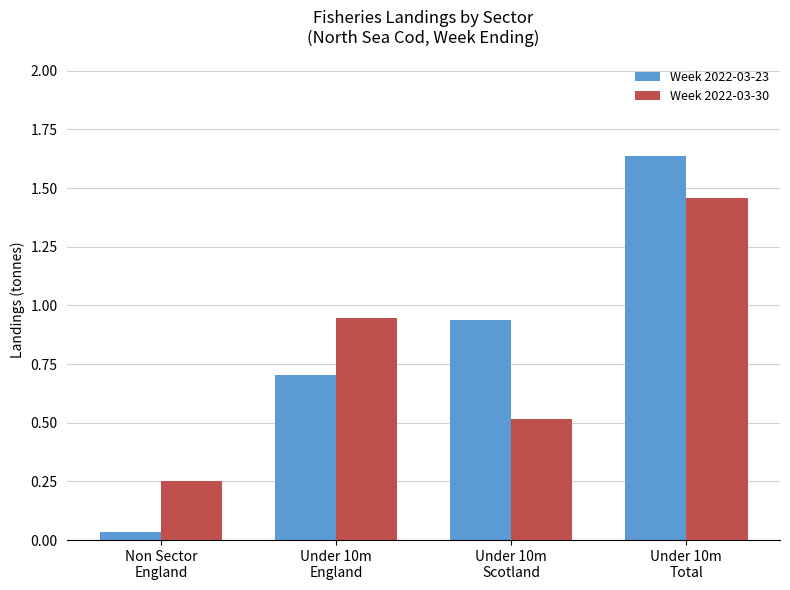

At which label does Week 2022-03-30 reach its peak?

Under 10m
Total